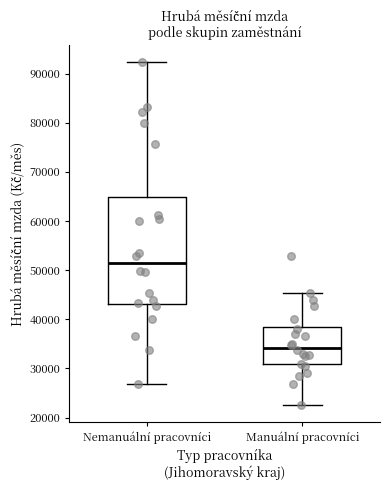

Reading left to right, read every box against the y-axis: the position of its median line, the range the box covers, and the ends of its whiskers. The values are not printed on the chart, so give them approximately, as read against the axis.

Nemanuální pracovníci: median 51000, box 43000 to 65000, whiskers 27000 to 92000
Manuální pracovníci: median 34000, box 31000 to 39000, whiskers 23000 to 45000